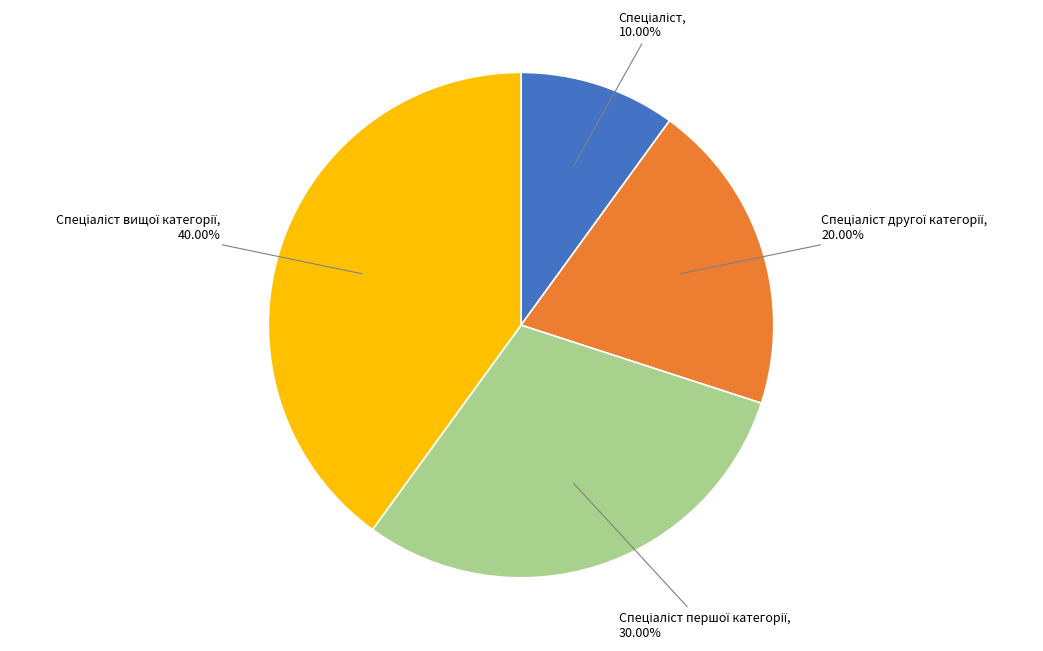

Is there a majority slice in this chart?

No